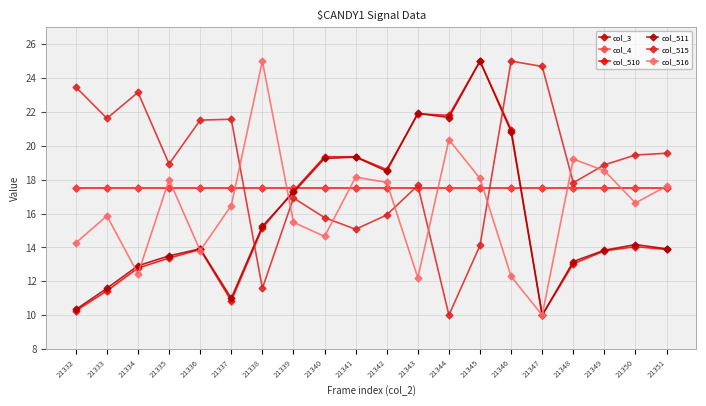

Where is the first local maximum for col_515?

21334